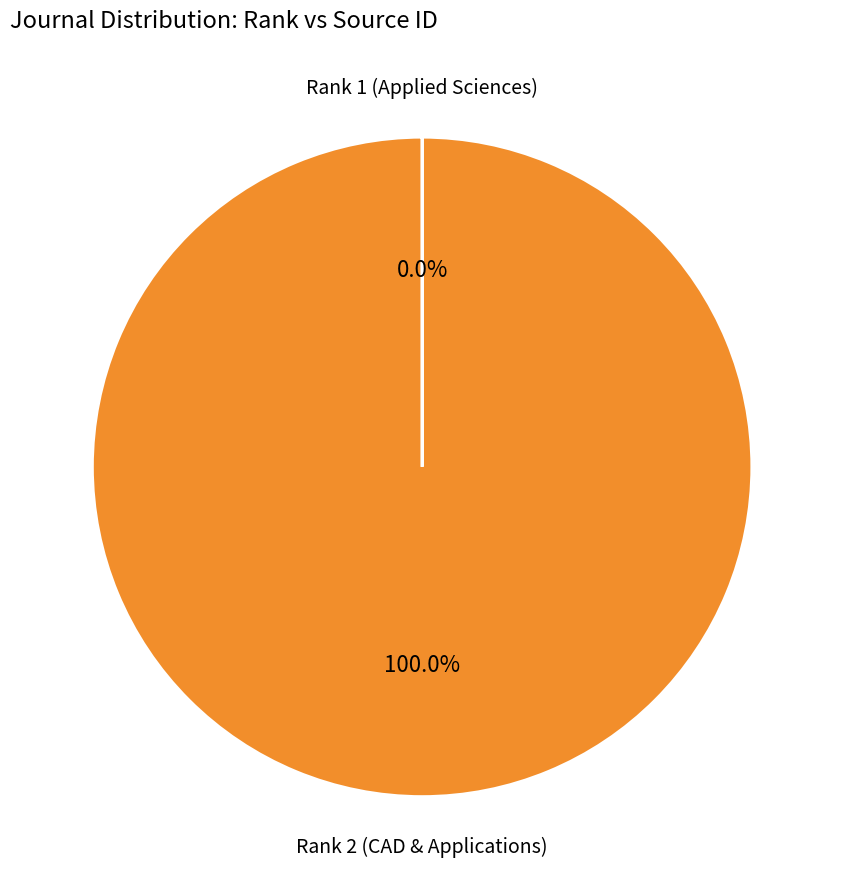

Is there any slice that represents more than half of the pie?

Yes